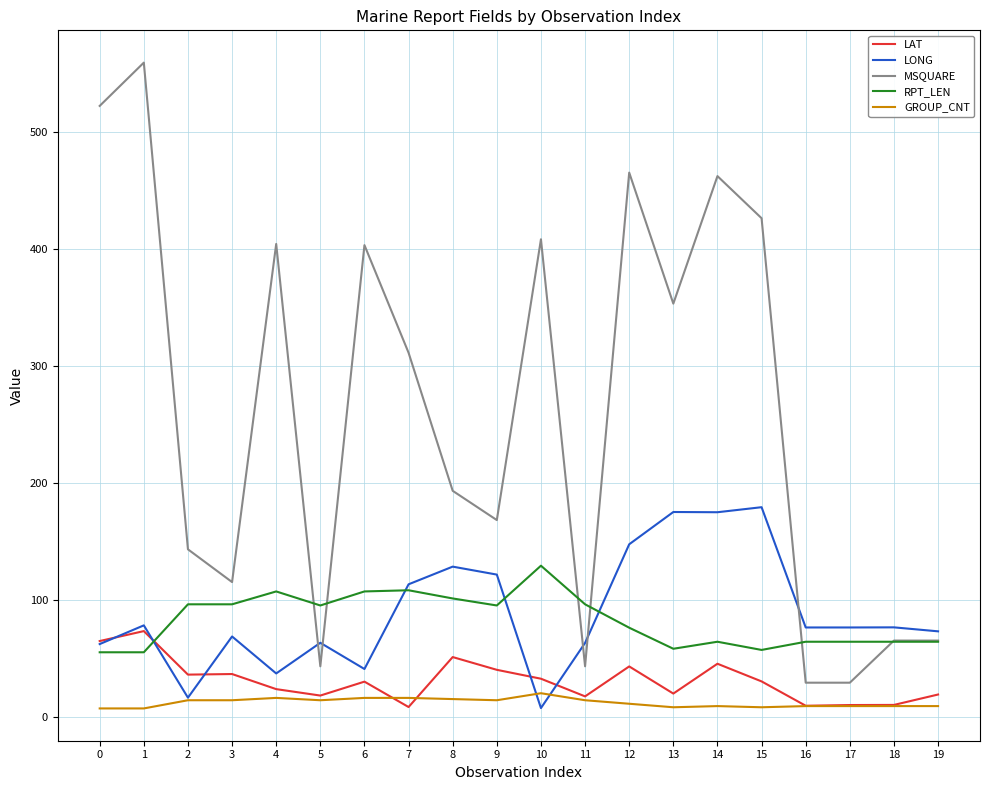

Does the chart display data point markers on the line(s)?

No